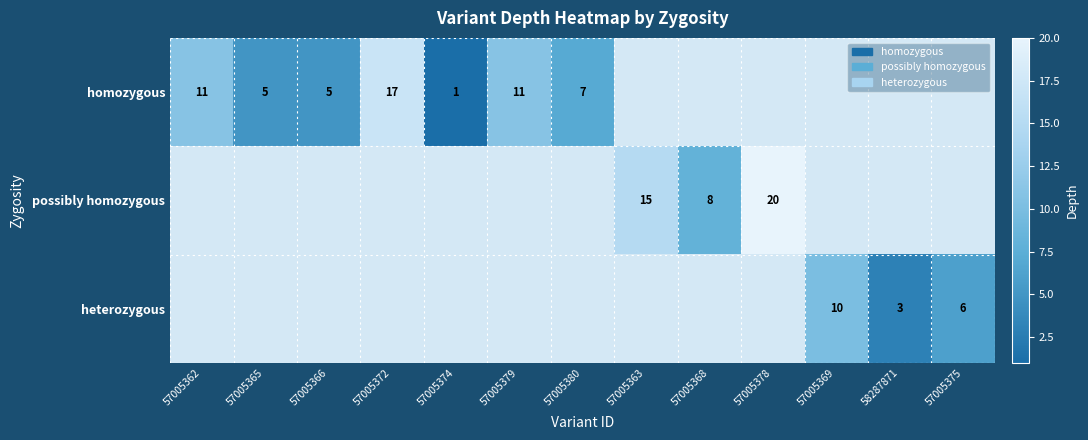

What is the difference between the highest and lowest values at 57005380?

7